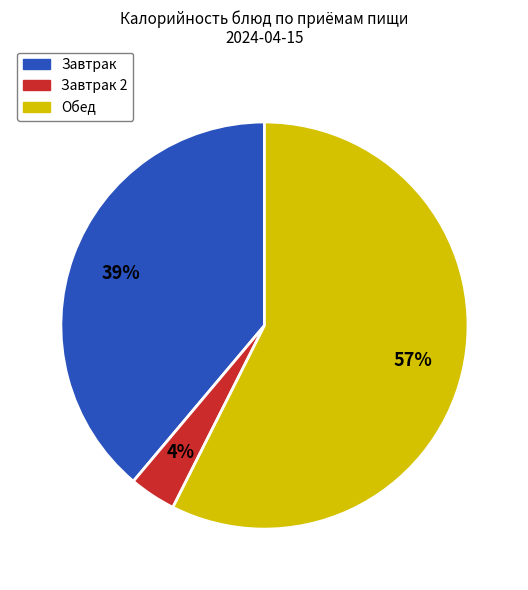

To the nearest percent, what is the average slice percentage?

33%